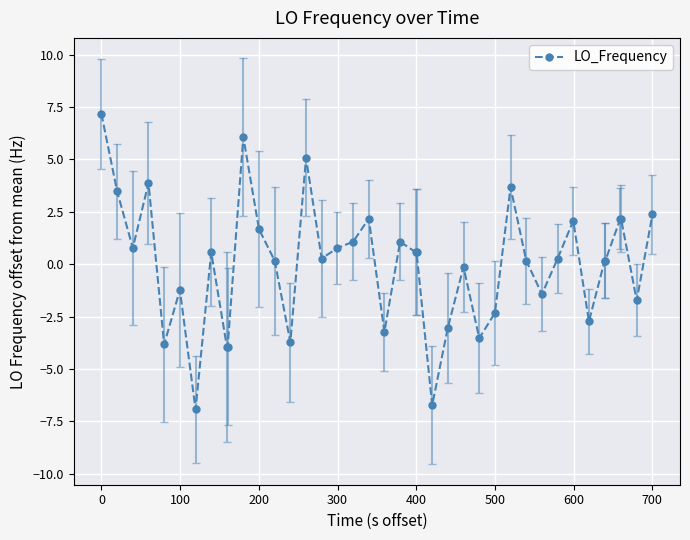

How many negative values are there?

15